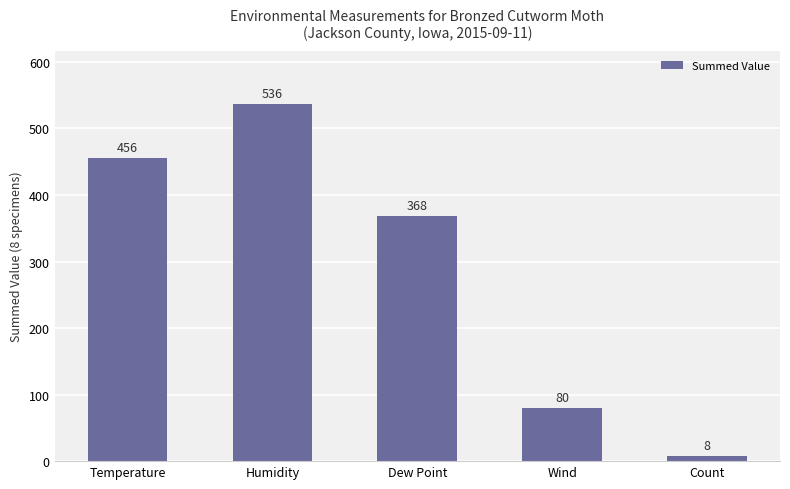

List the labels in order of value, largest first.

Humidity, Temperature, Dew Point, Wind, Count